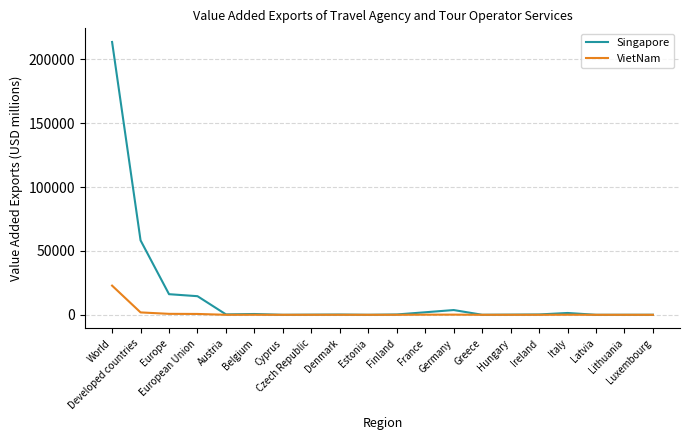

What is the difference between the VietNam values at Lithuania and Latvia?

0.4